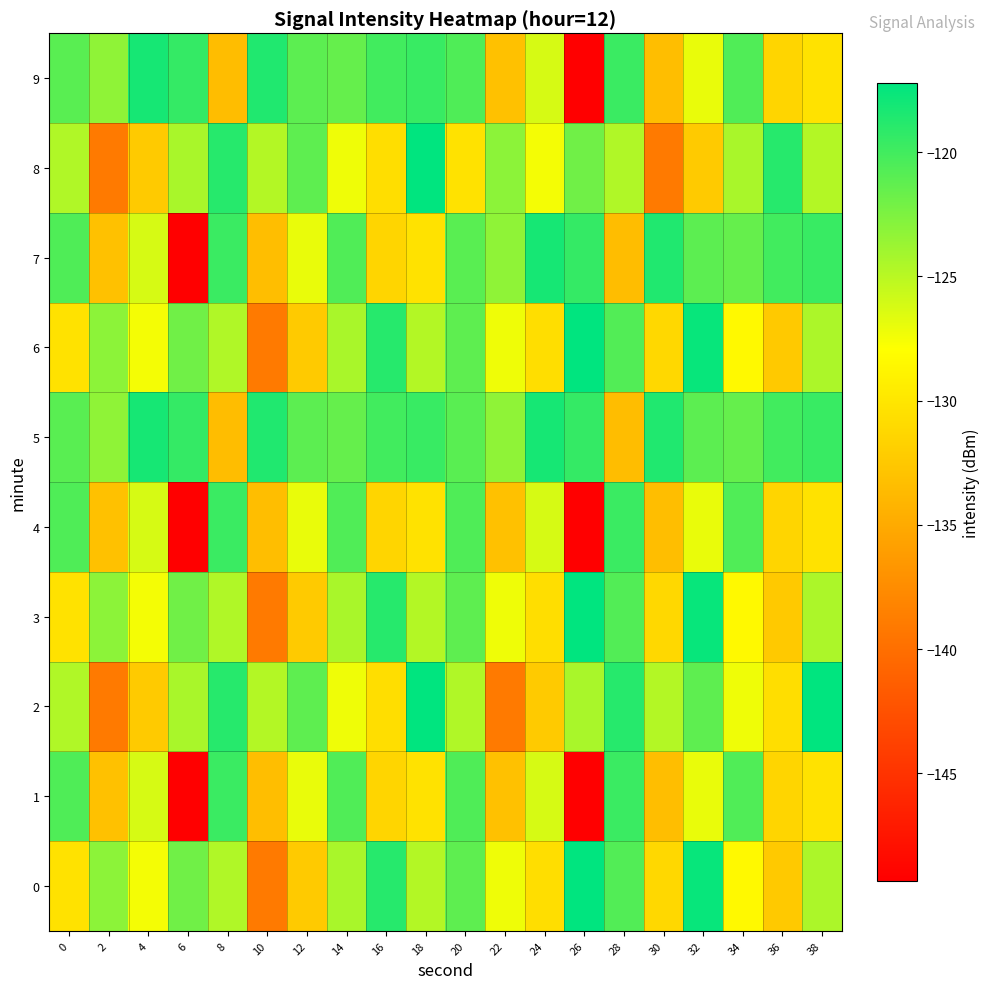

Between 6 and 0, which is larger?

6